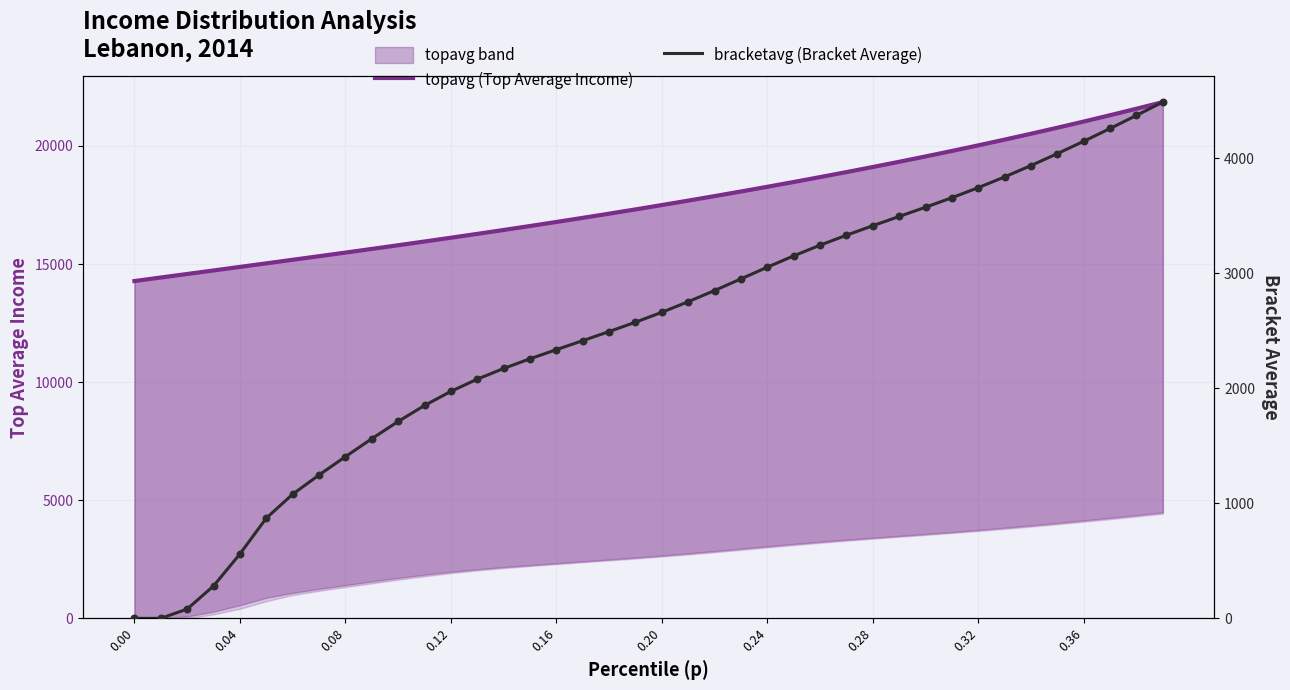

Which series contains the lowest Y value?

bracketavg (Bracket Average)